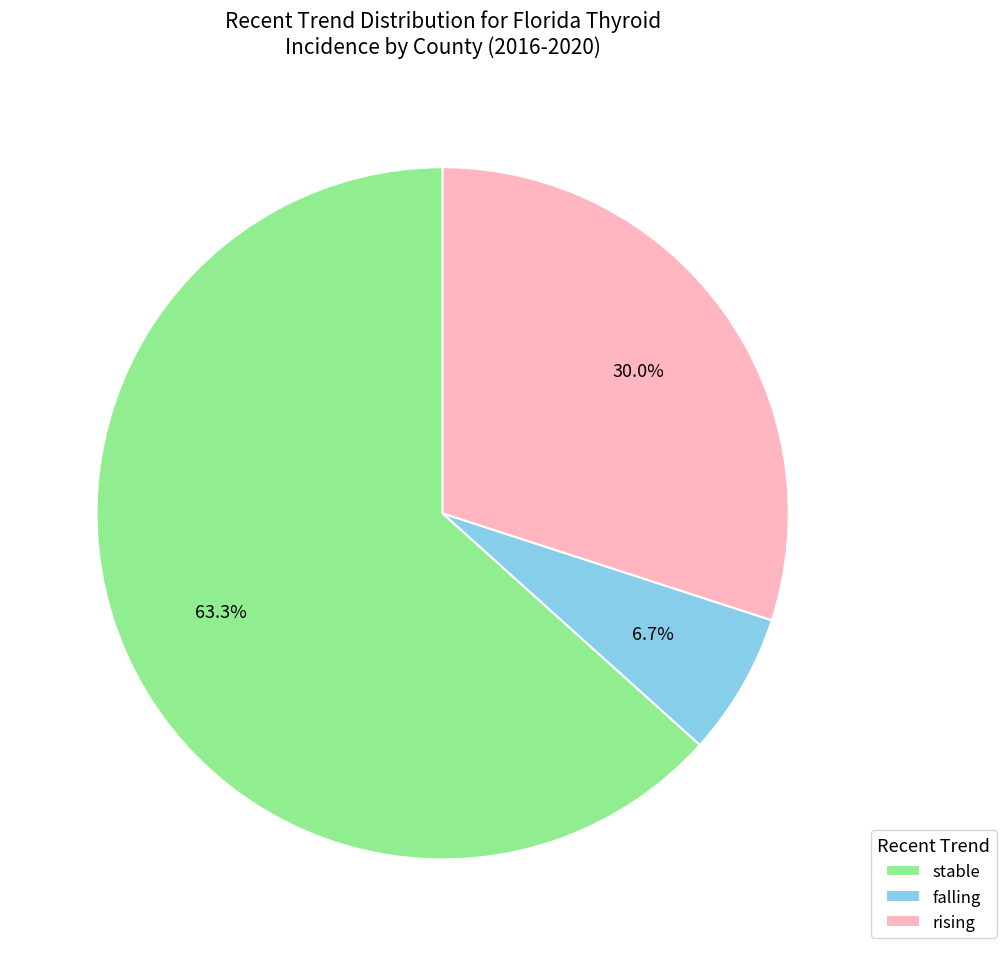

Rank the categories by value from lowest to highest.

falling, rising, stable